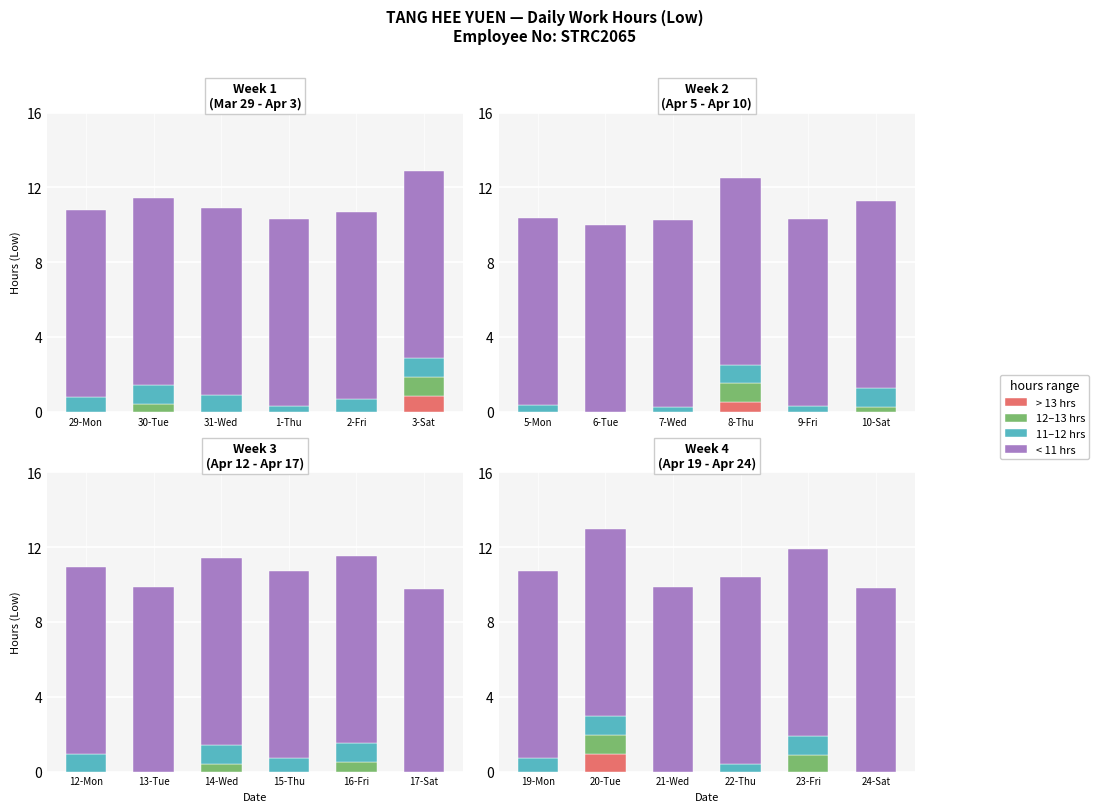

What is the label of the 2nd bar from the left?

20-Tue